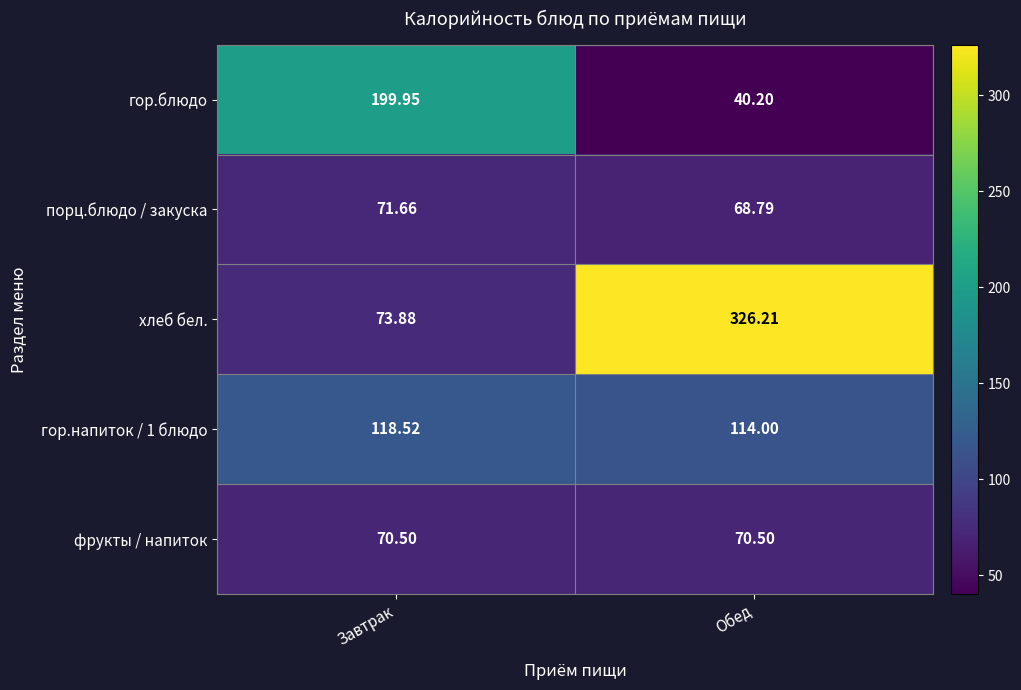

Which category has the highest value across all series?

Обед